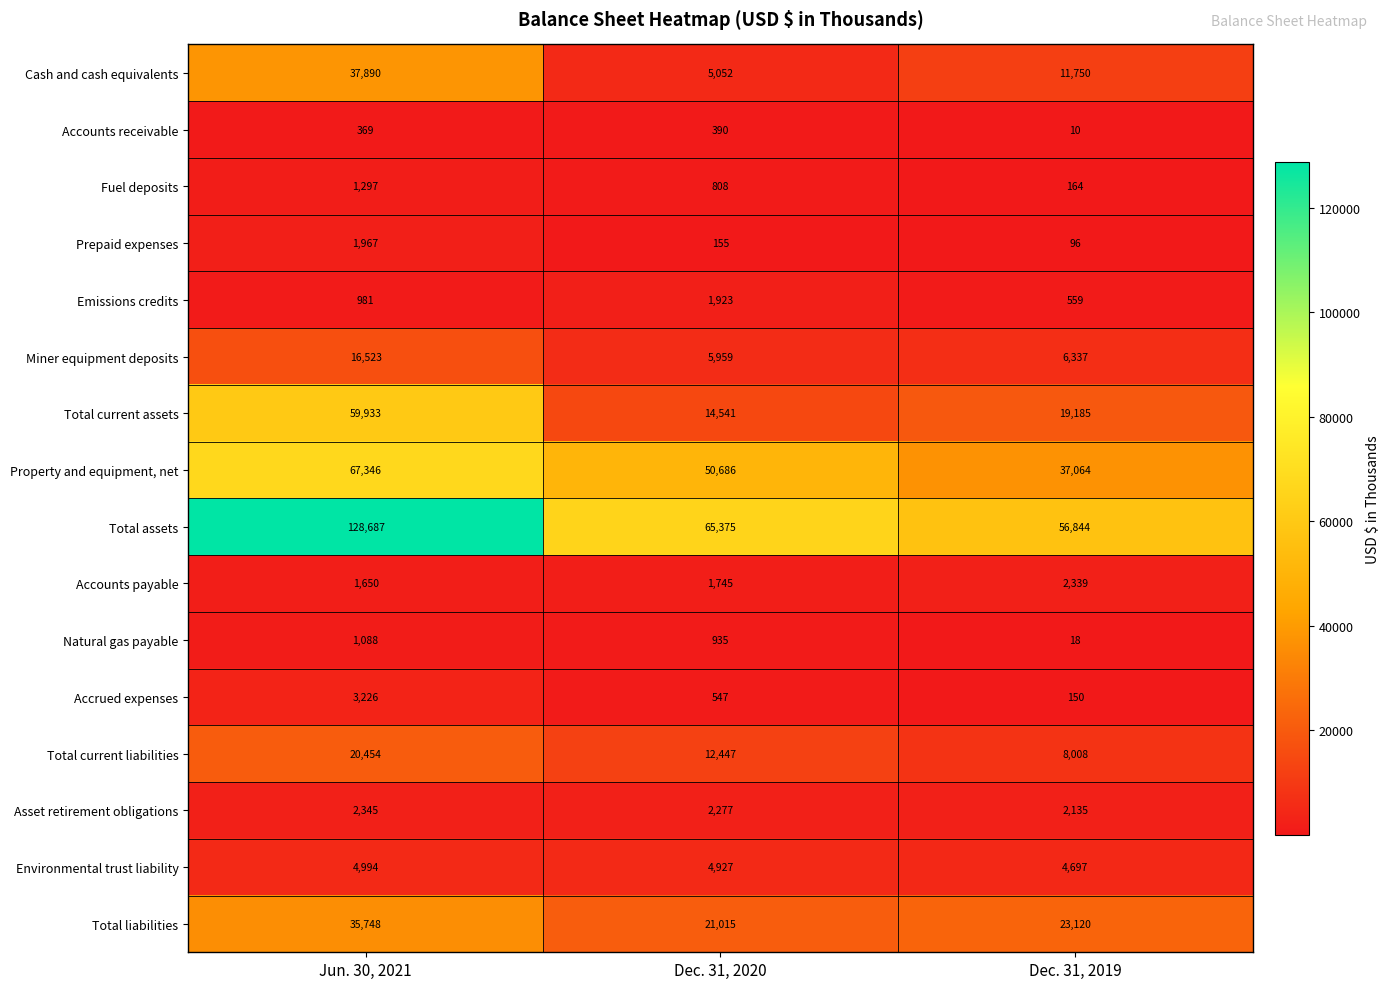

At which label is Accounts payable closest to 1994?

Dec. 31, 2020